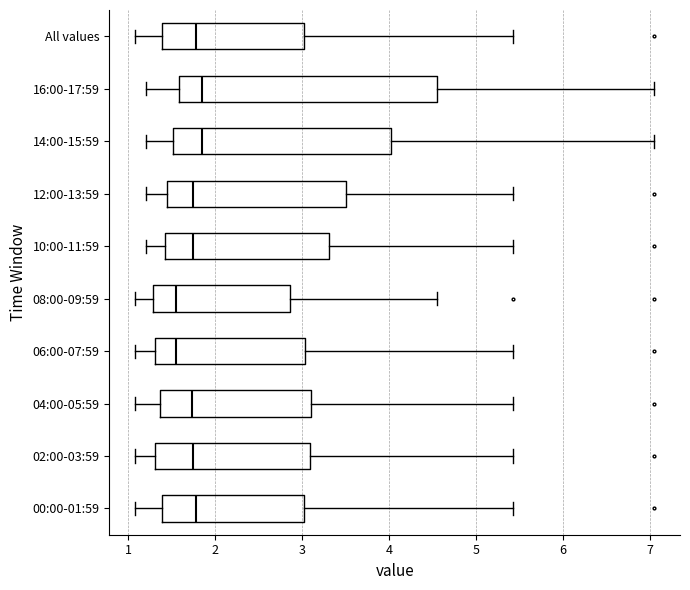

Reading bottom to top, transcribe this box plot: for each box, give where its median line is, the range the box spans, and where its two whiskers end, as read against the x-axis. The values are not printed on the chart, so give them approximately, as read against the axis.

00:00-01:59: median 1.8, box 1.4 to 3.0, whiskers 1.1 to 5.4
02:00-03:59: median 1.7, box 1.3 to 3.1, whiskers 1.1 to 5.4
04:00-05:59: median 1.7, box 1.4 to 3.1, whiskers 1.1 to 5.4
06:00-07:59: median 1.6, box 1.3 to 3.0, whiskers 1.1 to 5.4
08:00-09:59: median 1.6, box 1.3 to 2.9, whiskers 1.1 to 4.6
10:00-11:59: median 1.8, box 1.4 to 3.3, whiskers 1.2 to 5.4
12:00-13:59: median 1.8, box 1.5 to 3.5, whiskers 1.2 to 5.4
14:00-15:59: median 1.9, box 1.5 to 4.0, whiskers 1.2 to 7.1
16:00-17:59: median 1.9, box 1.6 to 4.6, whiskers 1.2 to 7.1
All values: median 1.8, box 1.4 to 3.0, whiskers 1.1 to 5.4